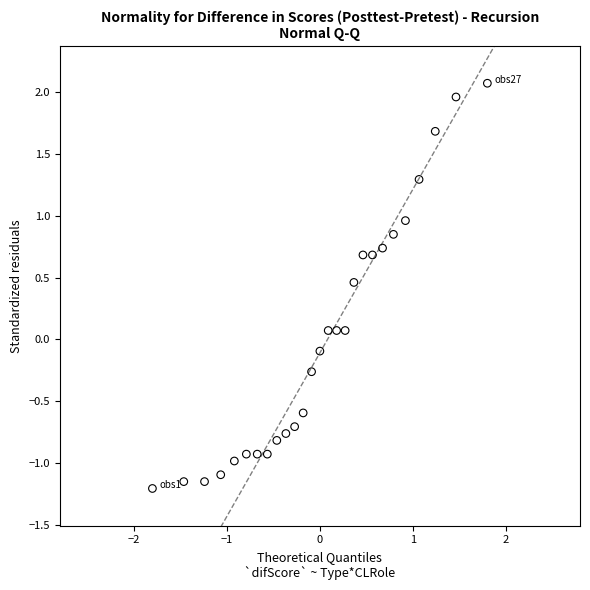

What is the range of X values (max minus min)?

3.6